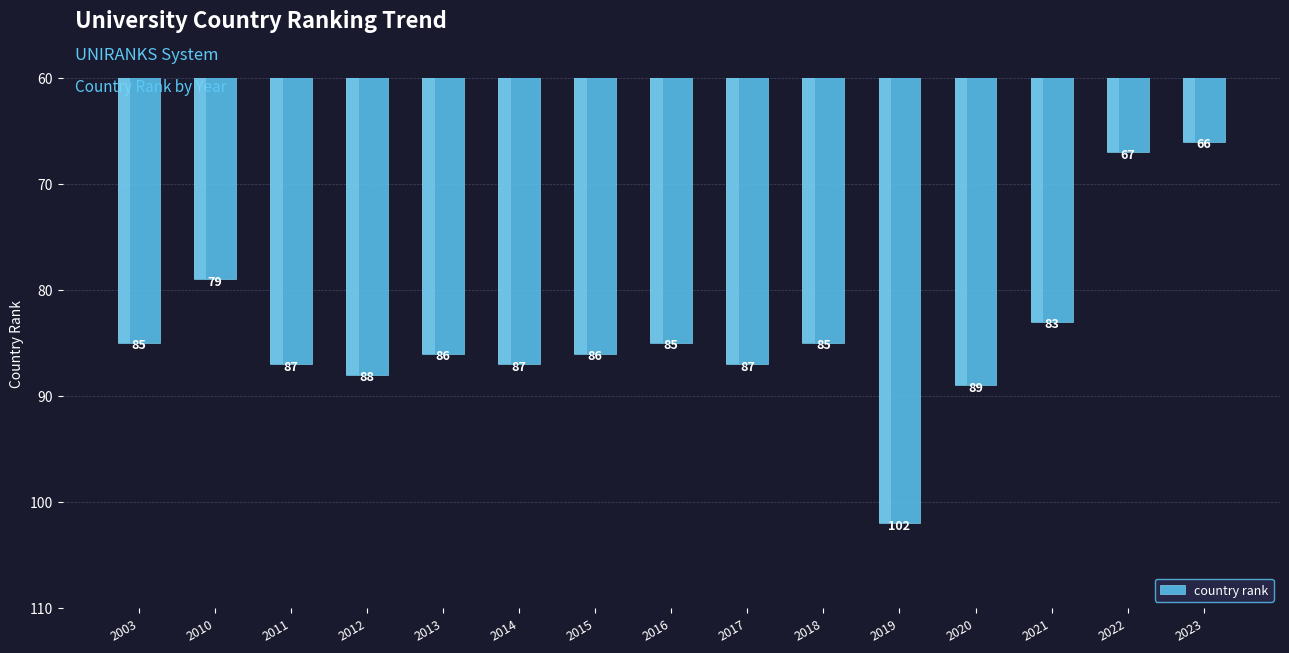

The chart shows a value of 87 at 2017. True or false?

True